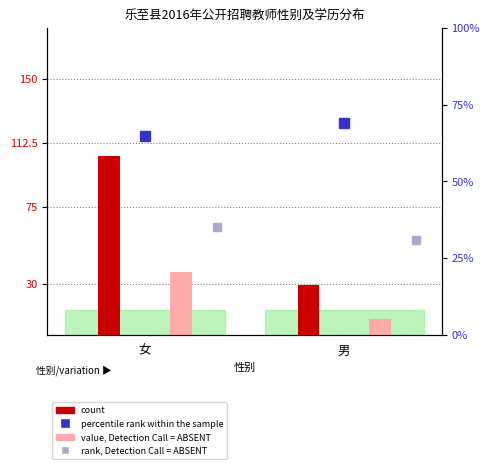

Which series has the widest spread of values?

count